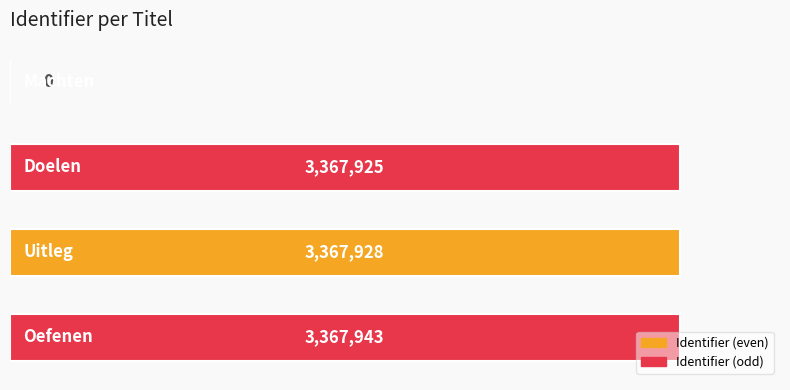

Where is the data nearest to the value 1683971?

0.5